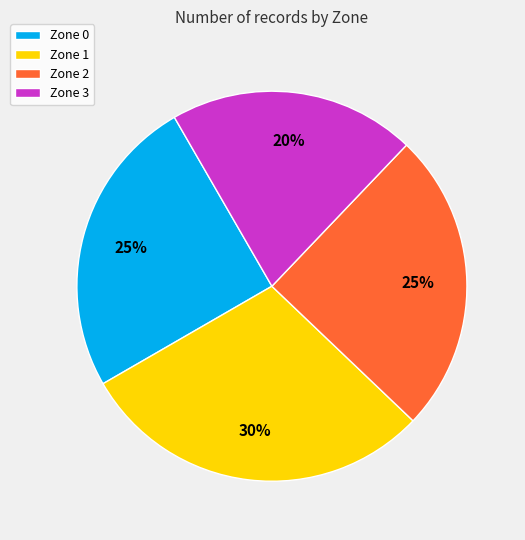

What is the smallest slice in the pie chart?

Zone 3